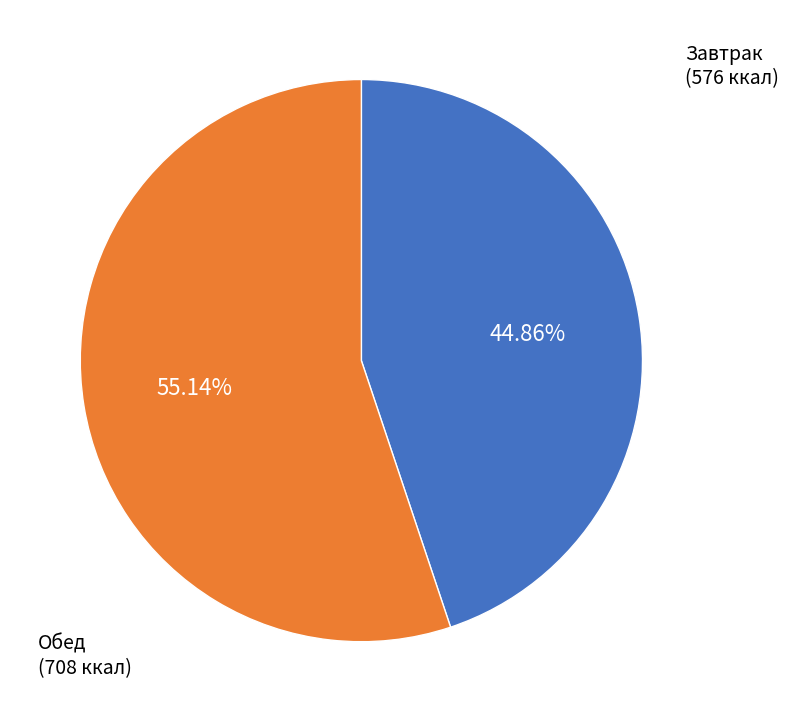

Is there any slice that represents more than half of the pie?

Yes